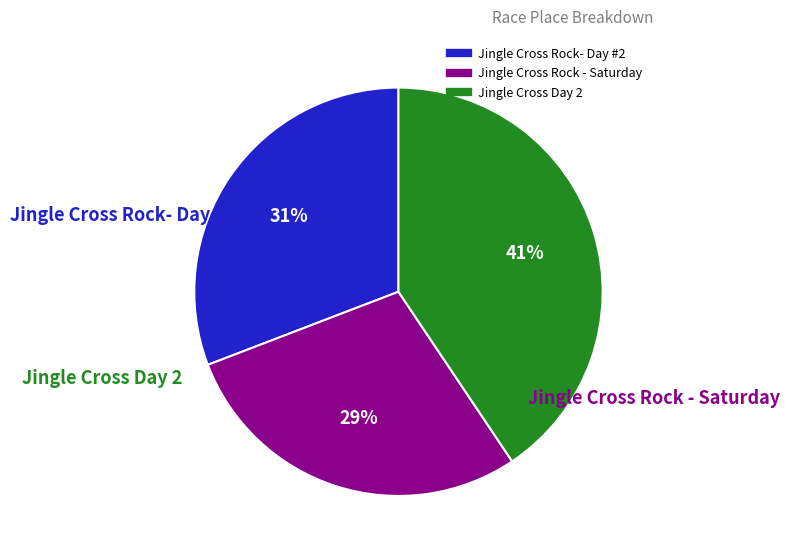

Is it true that Jingle Cross Rock- Day #2 is 31% of the pie?

True